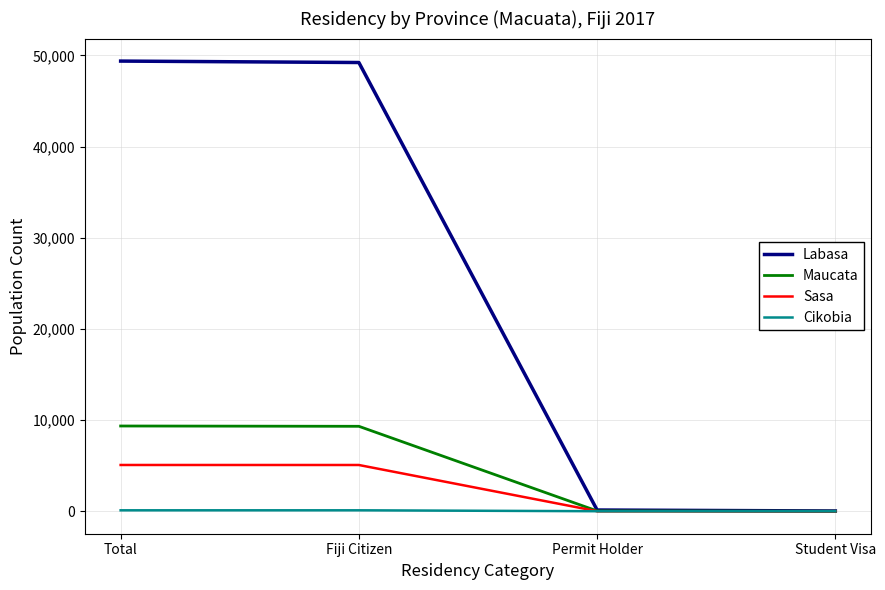

Count the number of categories in the chart.

4